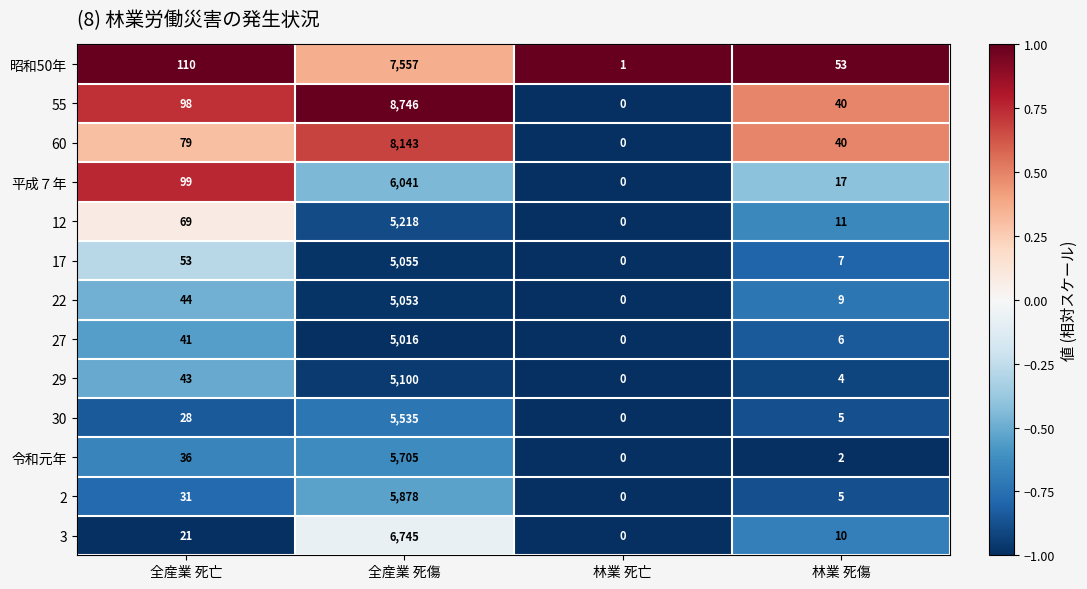

What is the average value of the 平成７年 series?

1539